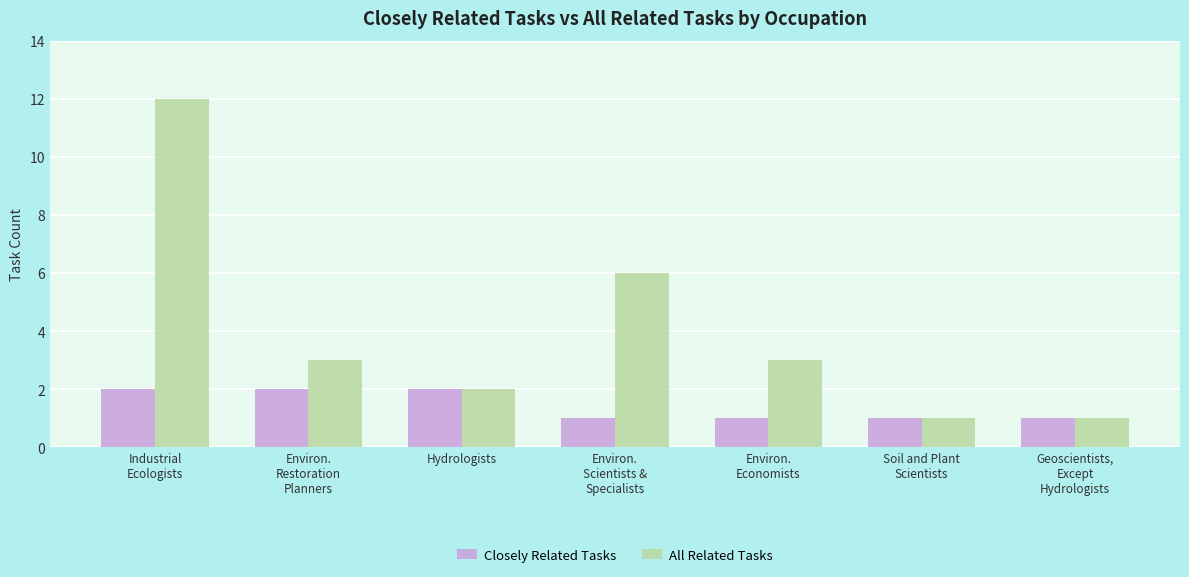

Reading right to left, extract all data points from this chart.

Closely Related Tasks: Geoscientists,
Except
Hydrologists=1	Soil and Plant
Scientists=1	Environ.
Economists=1	Environ.
Scientists &
Specialists=1	Hydrologists=2	Environ.
Restoration
Planners=2	Industrial
Ecologists=2
All Related Tasks: Geoscientists,
Except
Hydrologists=1	Soil and Plant
Scientists=1	Environ.
Economists=3	Environ.
Scientists &
Specialists=6	Hydrologists=2	Environ.
Restoration
Planners=3	Industrial
Ecologists=12